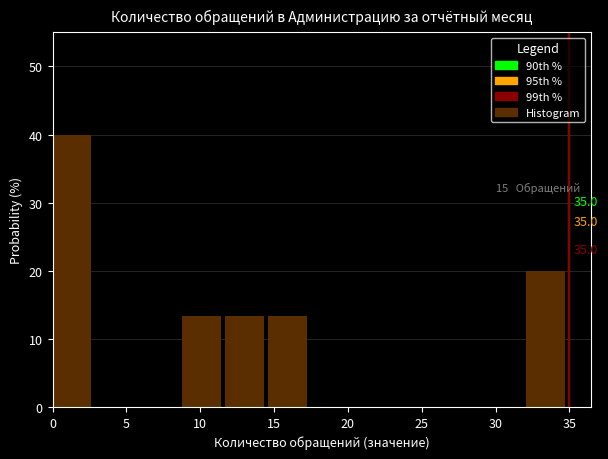

Over which range of the x-axis is the bar tallest?

0.0 to 3.0